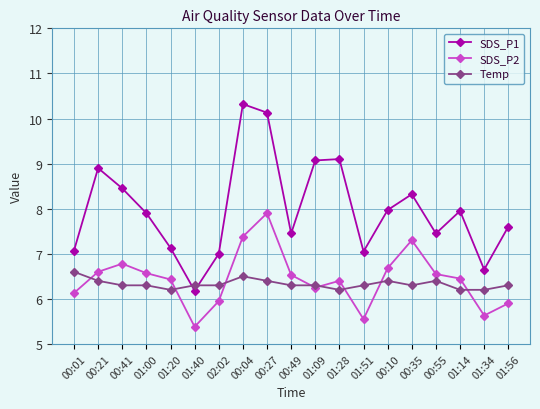

Is it true that SDS_P2 equals 10.5 at 01:28?

False